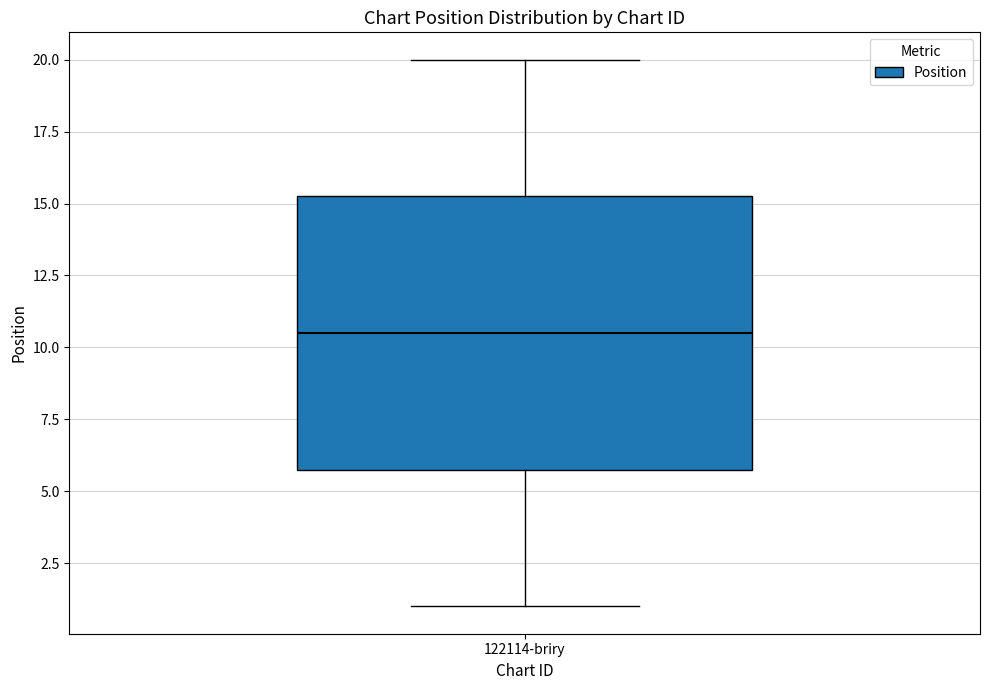

Where is the upper edge of the box for 122114-briry on the y-axis? The values are not printed on the chart, so give them approximately, as read against the axis.

15.5